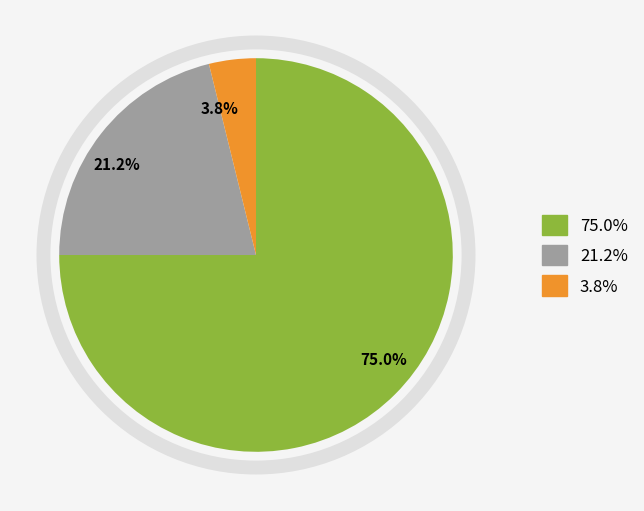

How much of the chart is everything except 21.2%?

78.8%